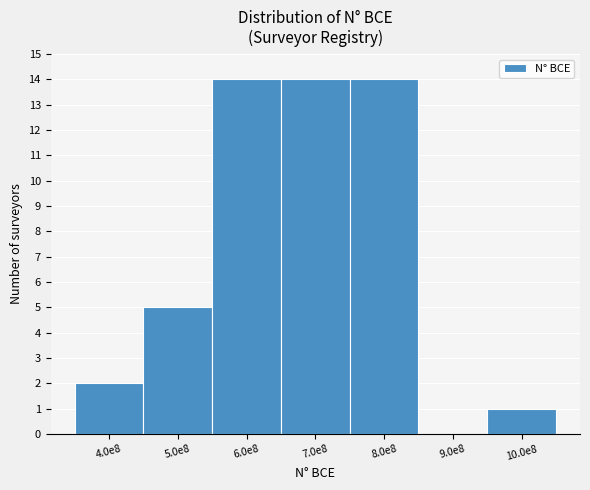

Reading left to right, list all the values displayed in this chart.

4.0e8=2	5.0e8=5	6.0e8=14	7.0e8=14	8.0e8=14	9.0e8=0	10.0e8=1